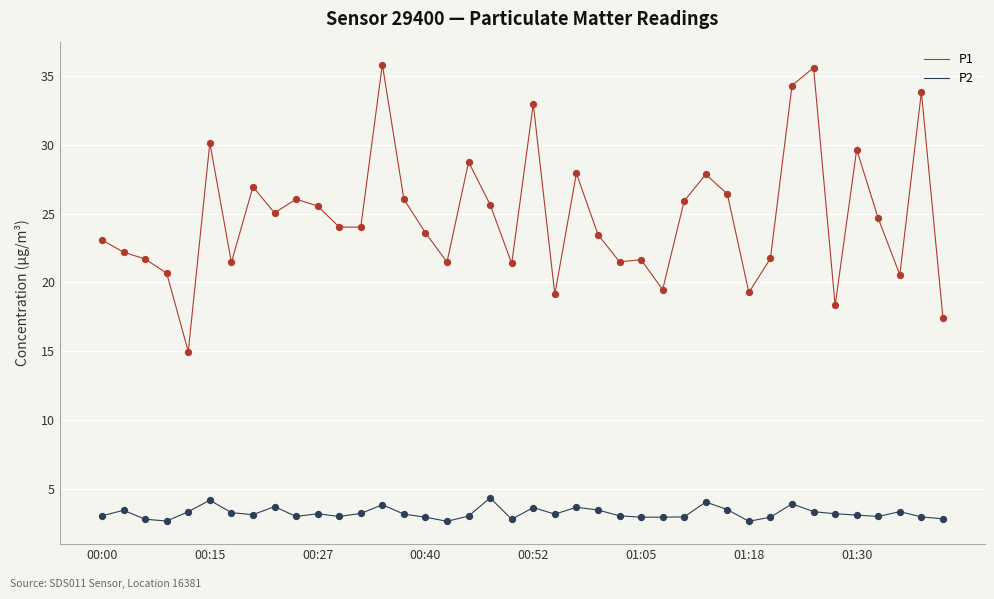

At how many categories does at least one series exceed 17?

39